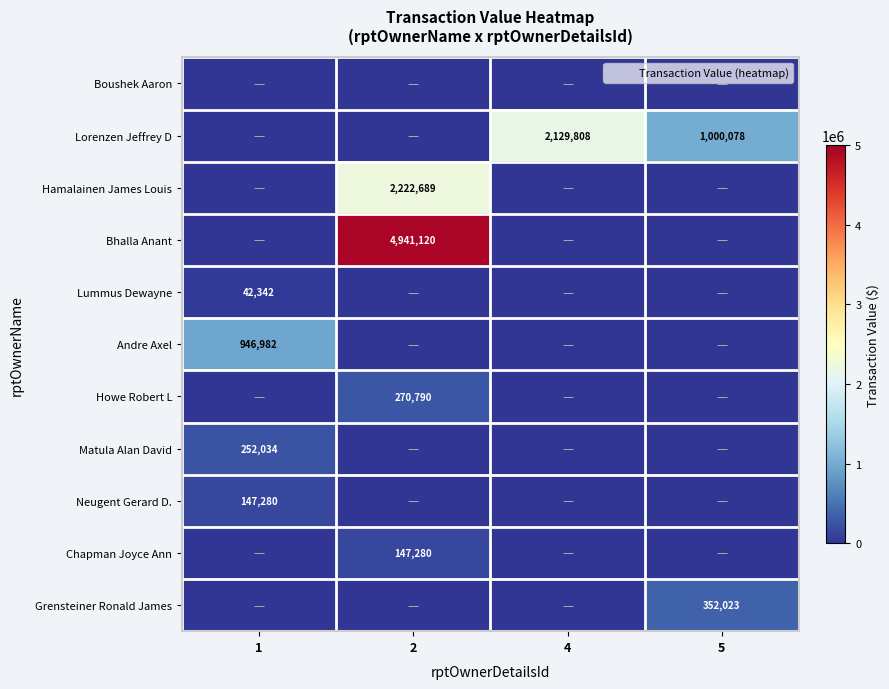

Is the value of Matula Alan David at 1 greater than the value of Bhalla Anant at 2?

No